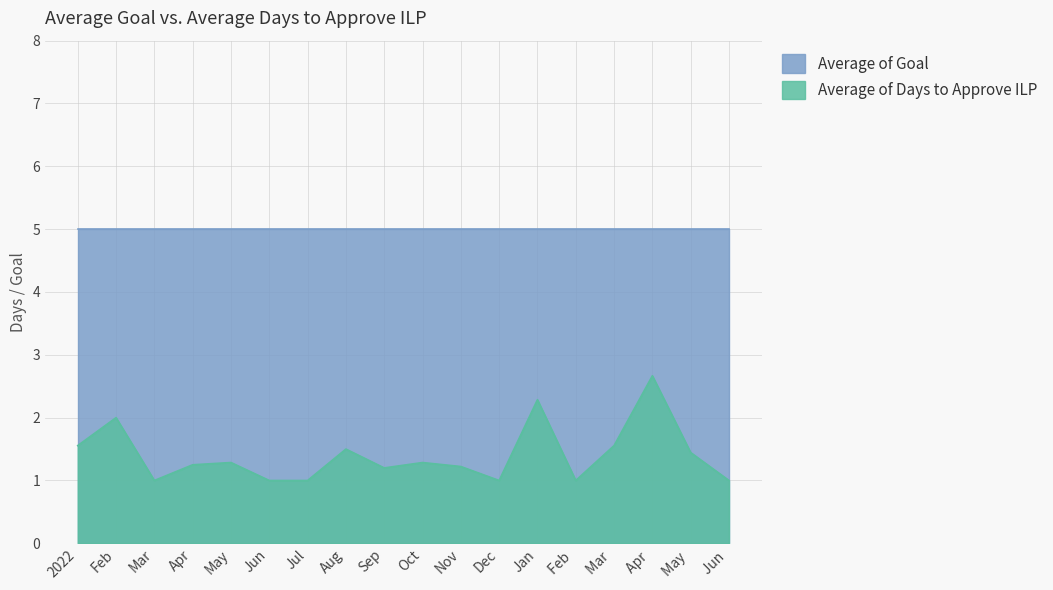

Reading right to left, list all the values displayed in this chart.

Jun =1.0	May =1.4	Apr =2.7	Mar =1.6	Feb =1.0	Jan=2.3	Dec=1.0	Nov=1.2	Oct=1.3	Sep=1.2	Aug=1.5	Jul=1.0	Jun=1.0	May=1.3	Apr=1.2	Mar=1.0	Feb=2.0	2022=1.6